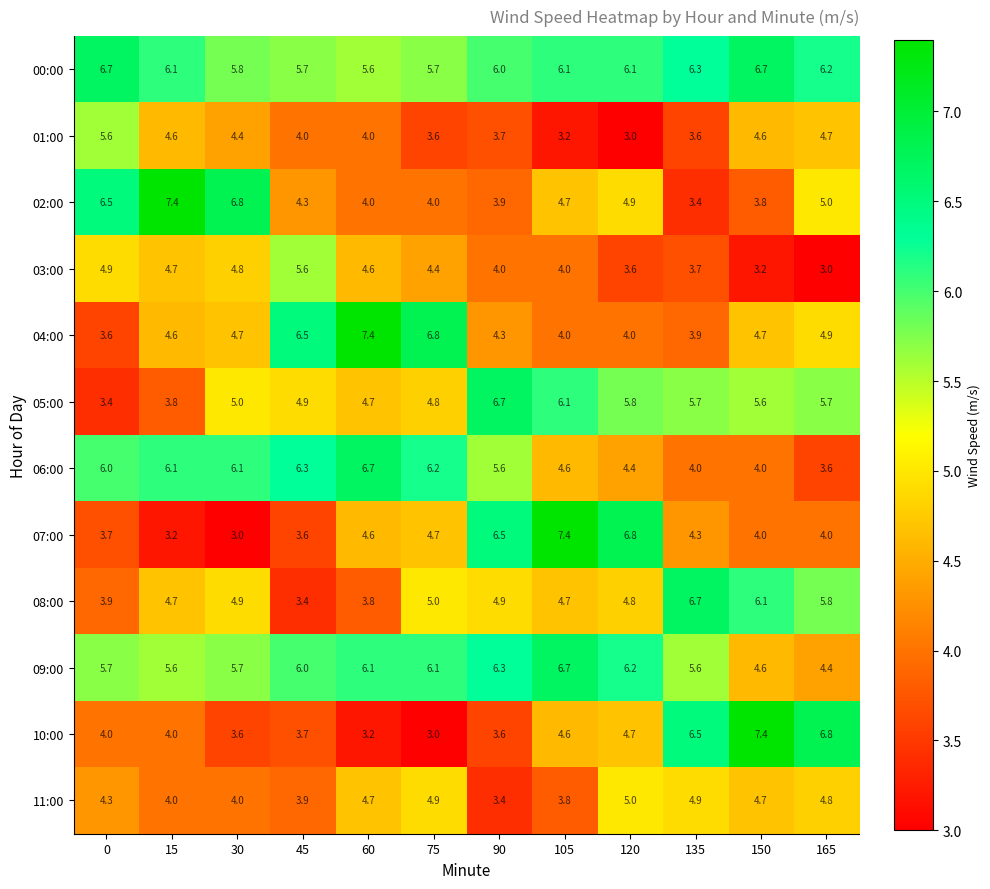

At which category is the sum across all series the highest?

105